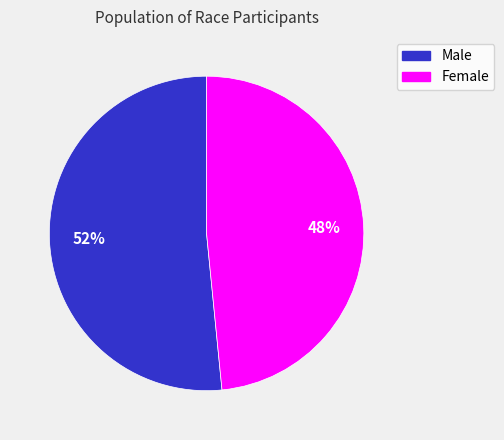

What is the largest slice in the pie chart?

Male